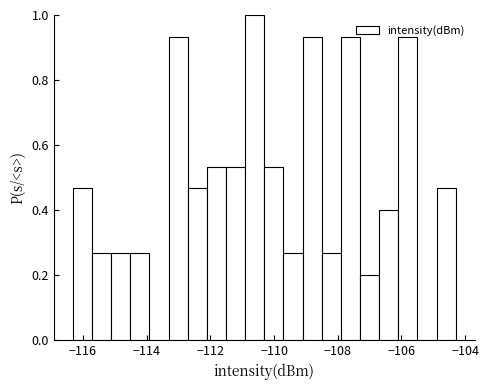

Around what value on the x-axis is the tallest bar? Give the approximate position of its centre, as read against the axis.

-110.6